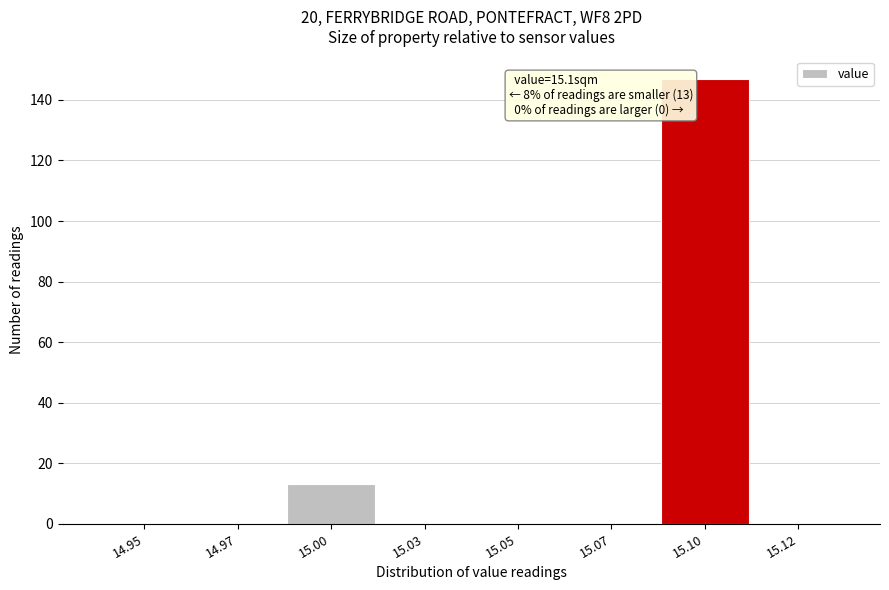

Reading left to right, list all the values displayed in this chart.

14.95=0	14.97=0	15.00=13	15.03=0	15.05=0	15.07=0	15.10=147	15.12=0